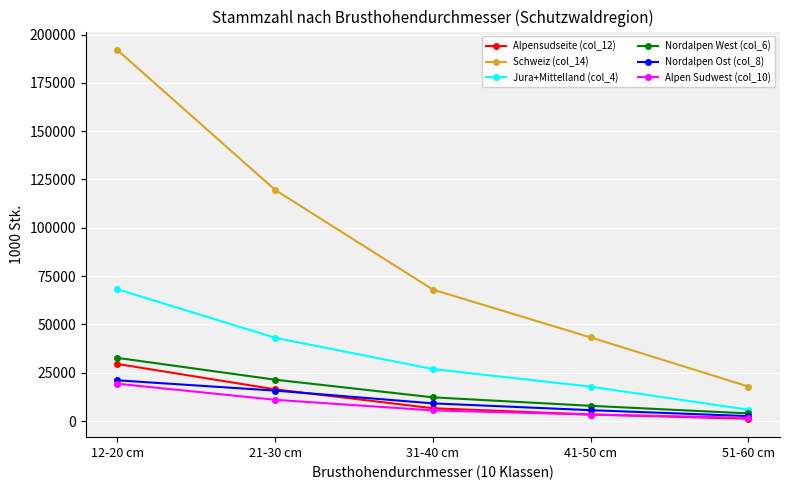

What is the difference between the maximum and minimum values in the Nordalpen West (col_6) series?

28742